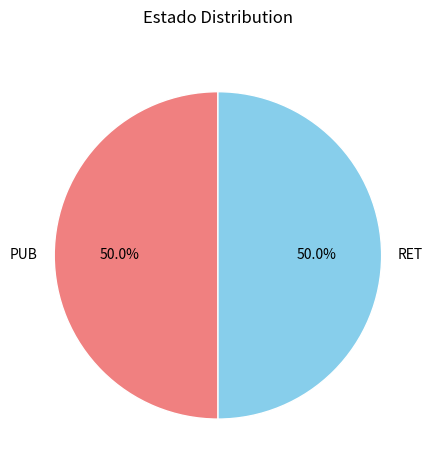

True or false: RET accounts for 63% of the total.

False